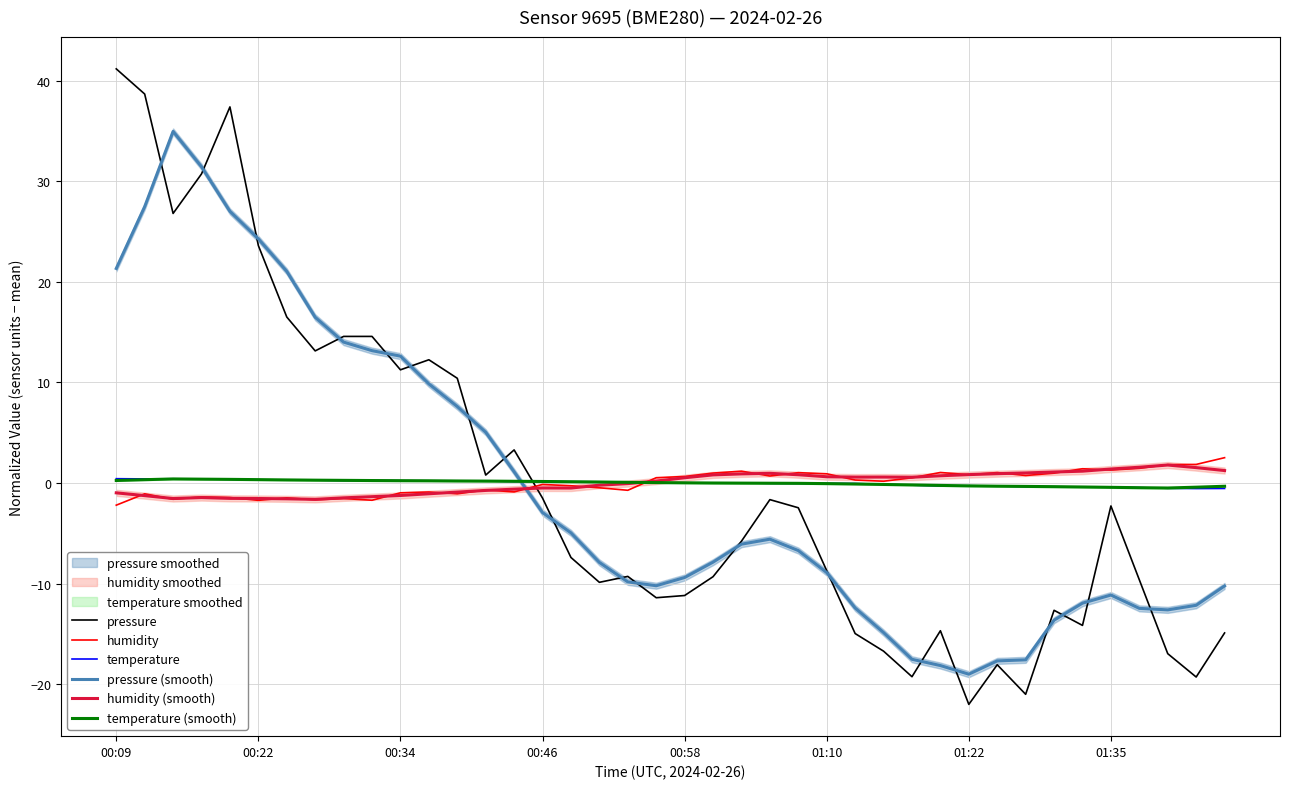

Is the value of pressure (smooth) at 00:34 greater than the value of humidity at 01:22?

Yes